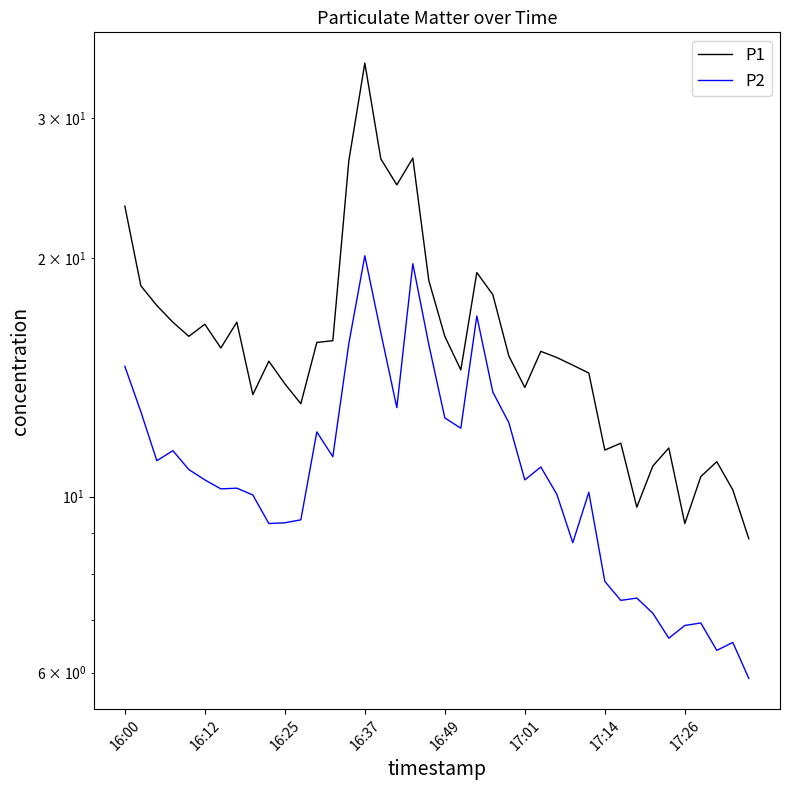

What is the spread (max minus min) of values at 23?

4.4